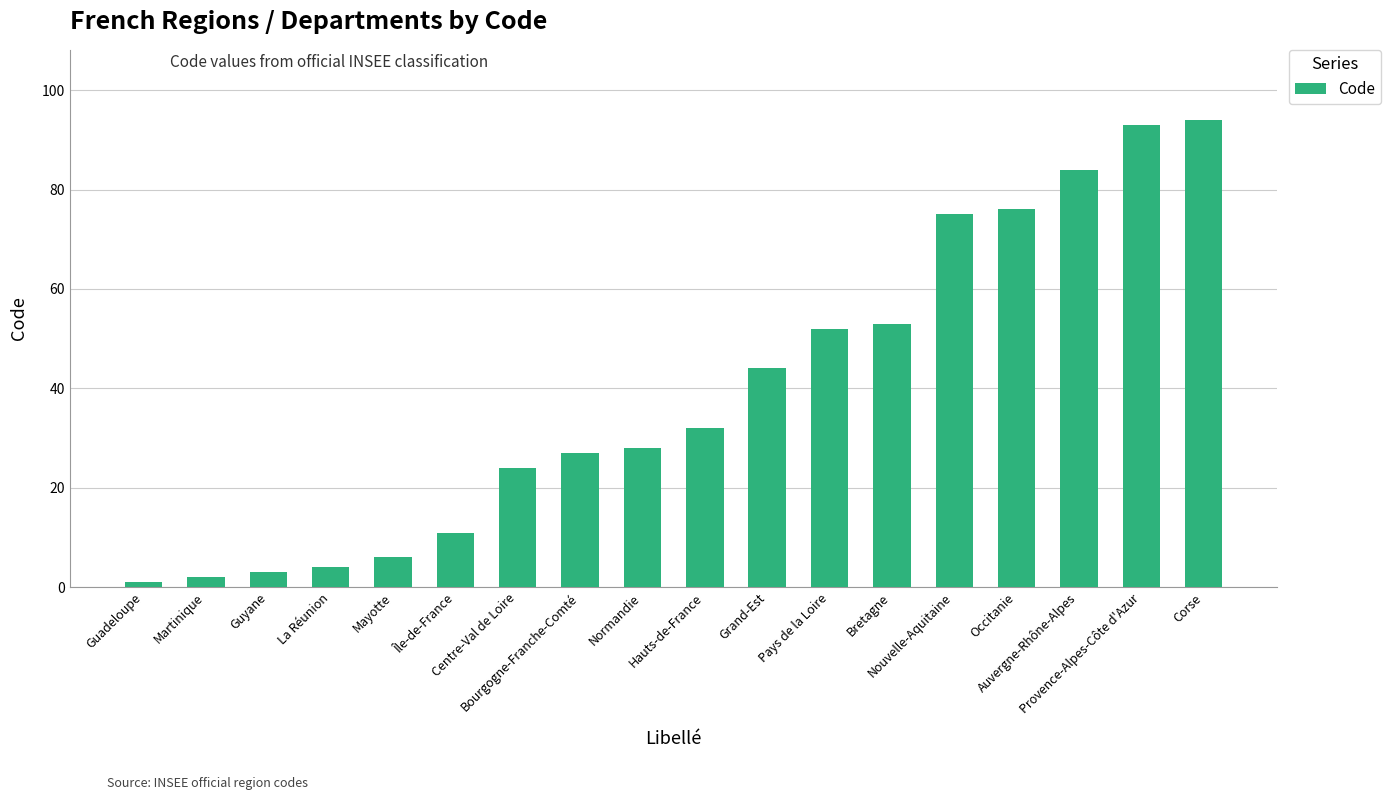

What is the maximum value shown in the chart?

94